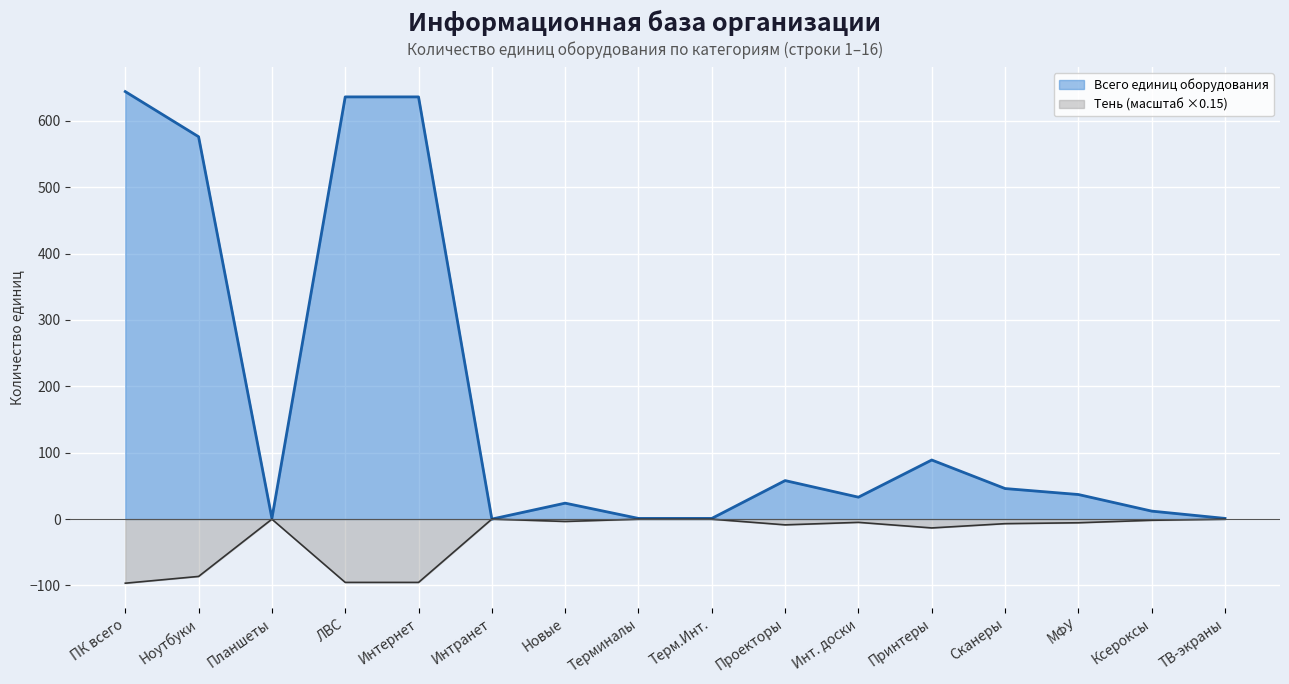

What is the minimum value shown in the chart?

-96.6